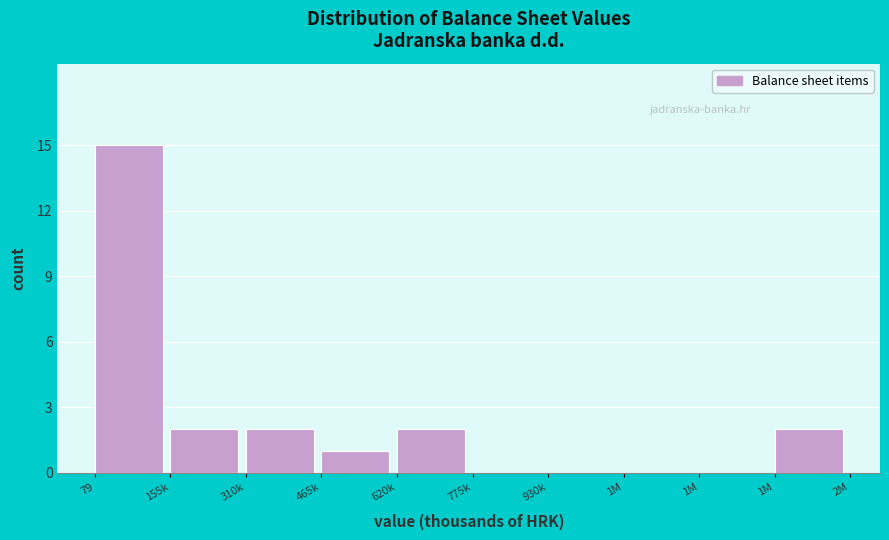

Count the number of categories in the chart.

10